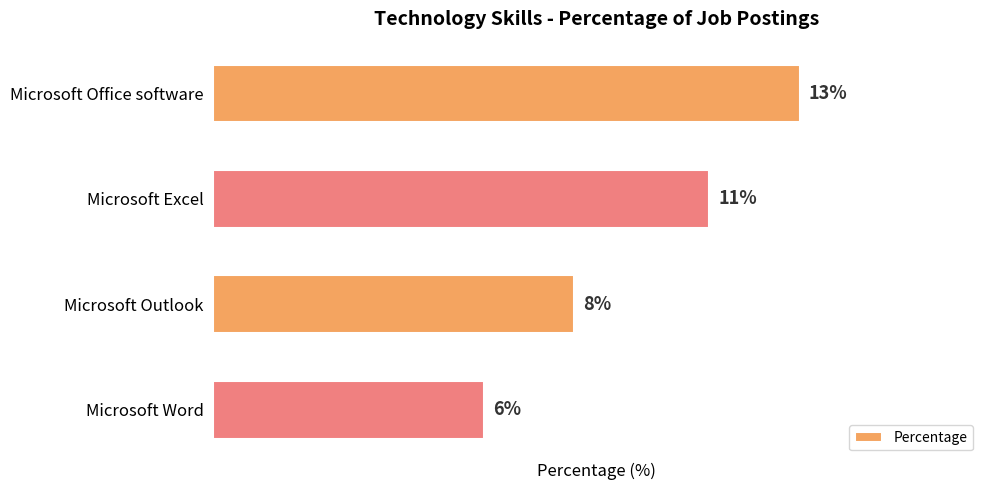

Which label corresponds to the smallest value in the chart?

Microsoft Word